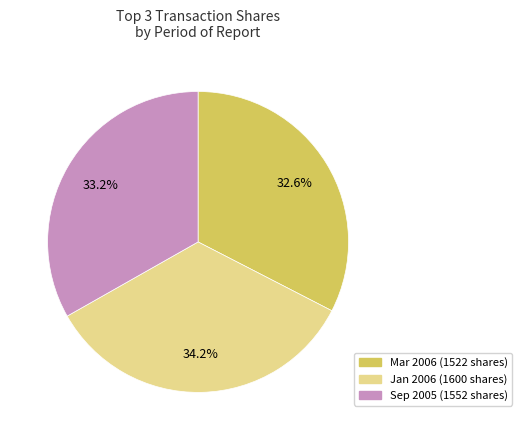

Does any single category account for the majority?

No